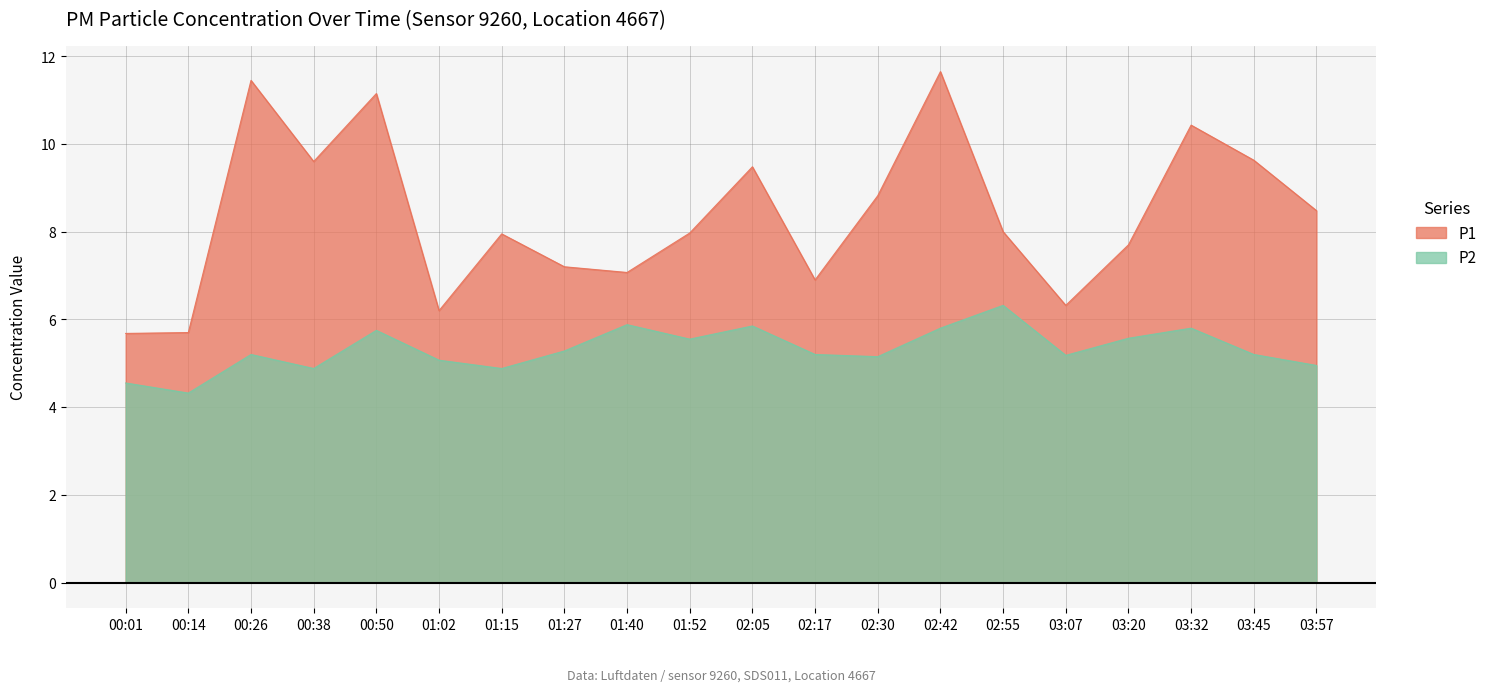

Rank the series by their maximum value, from highest to lowest.

P1, P2